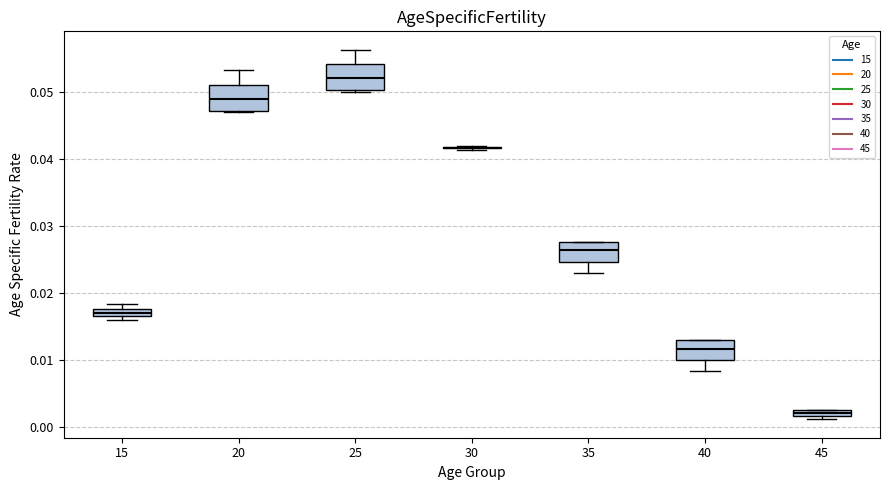

Where does the median line of the box at x = 25 sit on the y-axis? The values are not printed on the chart, so give them approximately, as read against the axis.

0.052